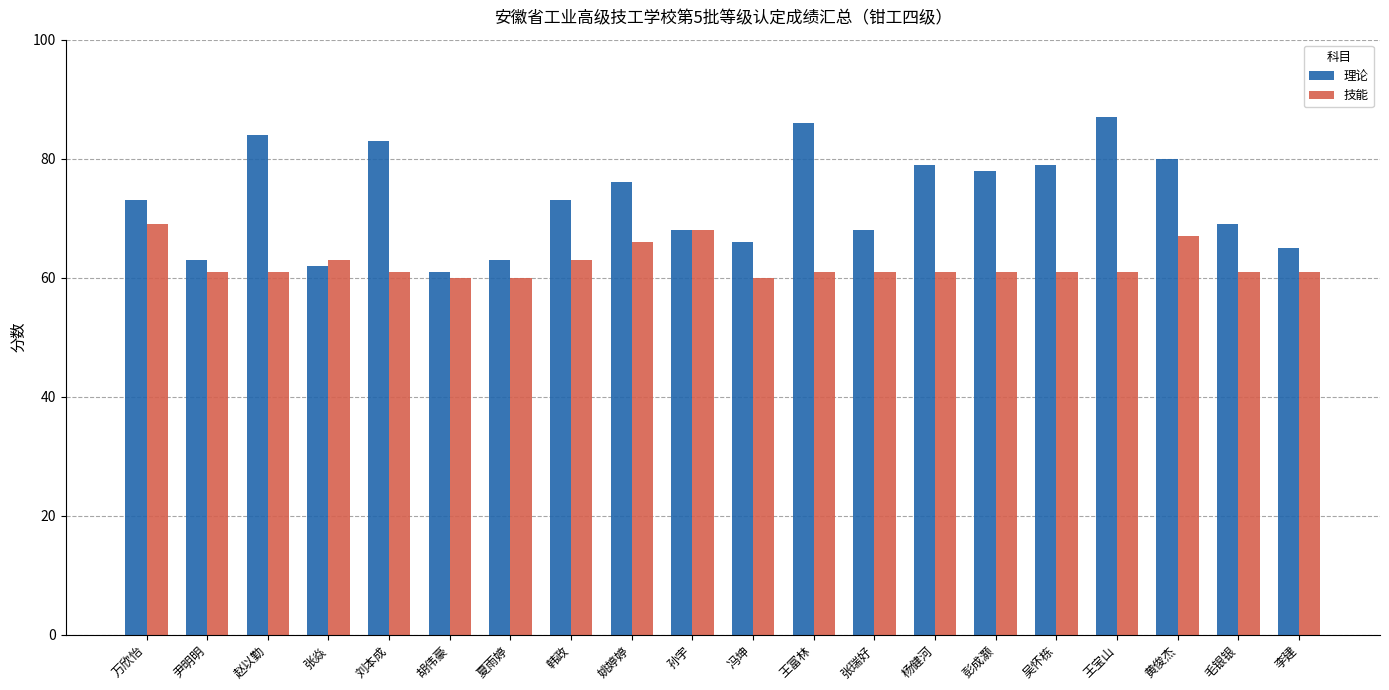

Count the number of data series in this chart.

2